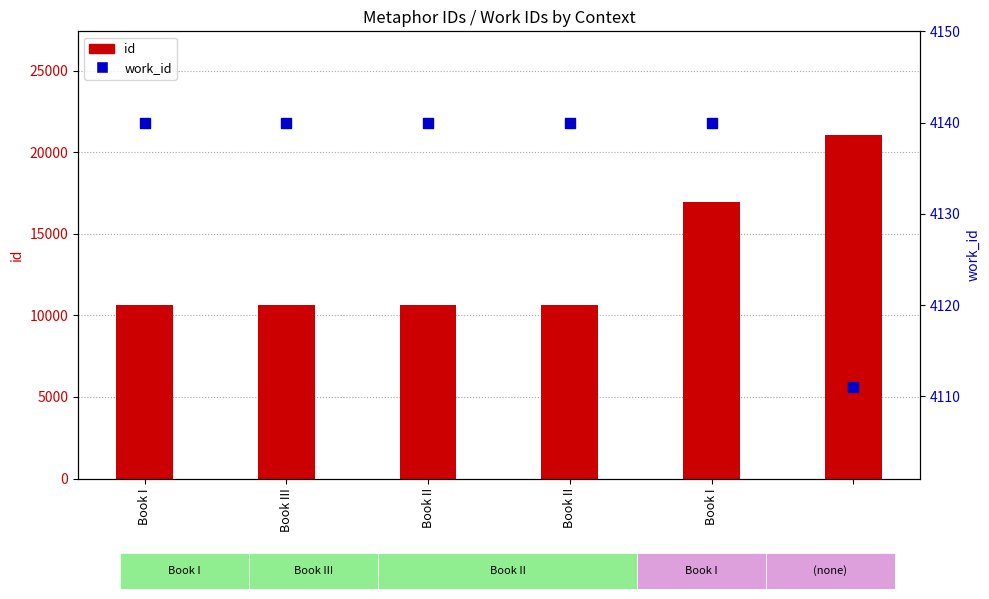

At which category is the sum across all series the highest?

5